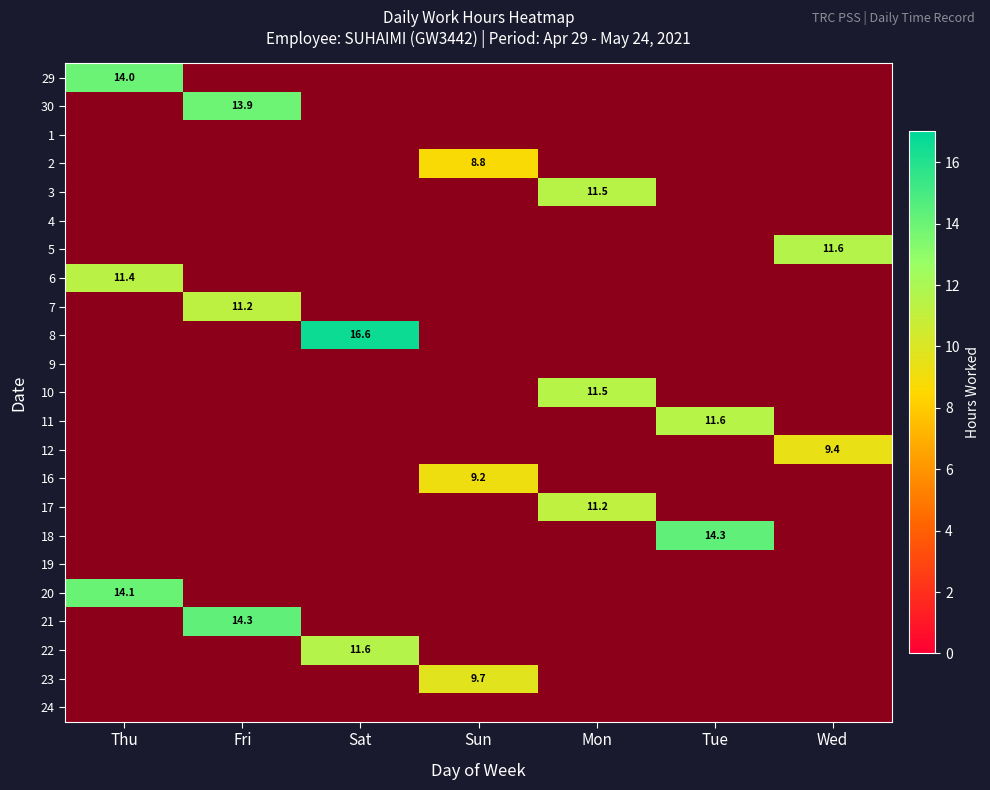

Between Wed and Sat, which is larger?

Wed